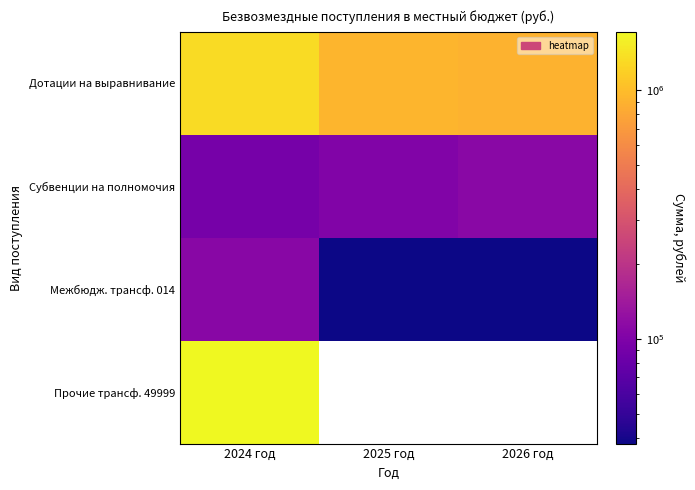

How many data points in Субвенции на полномочия are above 101675?

1